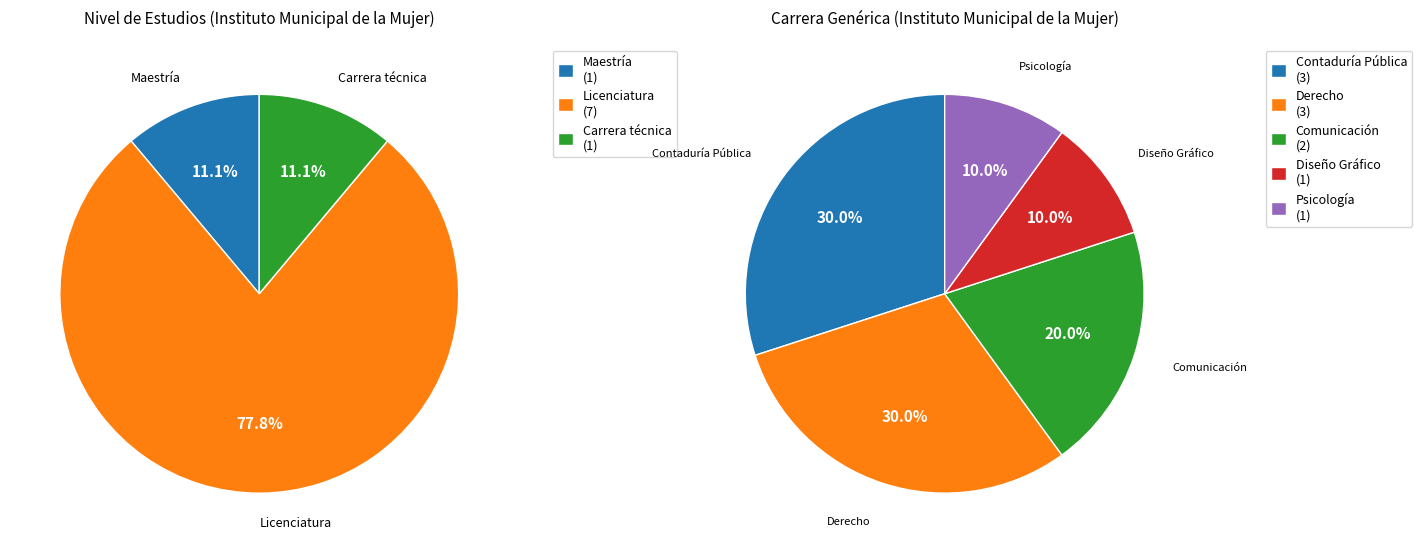

Count the number of slices in the pie.

8